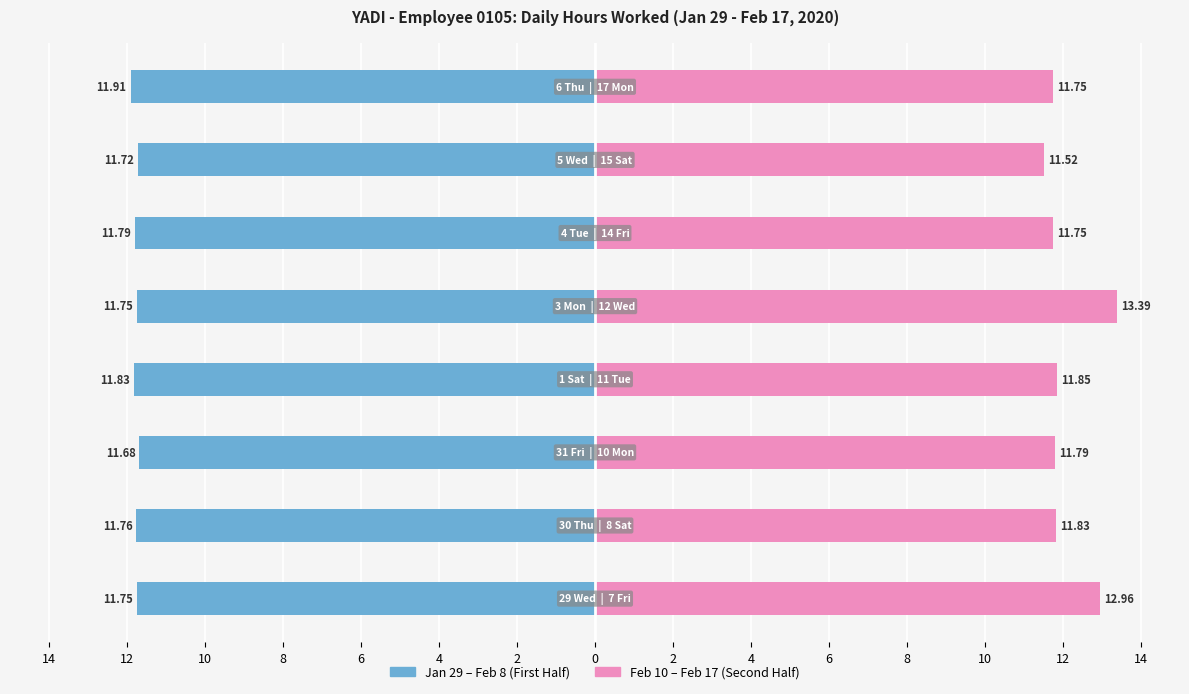

Rank the categories by Second Half (Feb 10 - Feb 17) value from lowest to highest.

2, 4, 0, 10, 12, 8, 14, 6